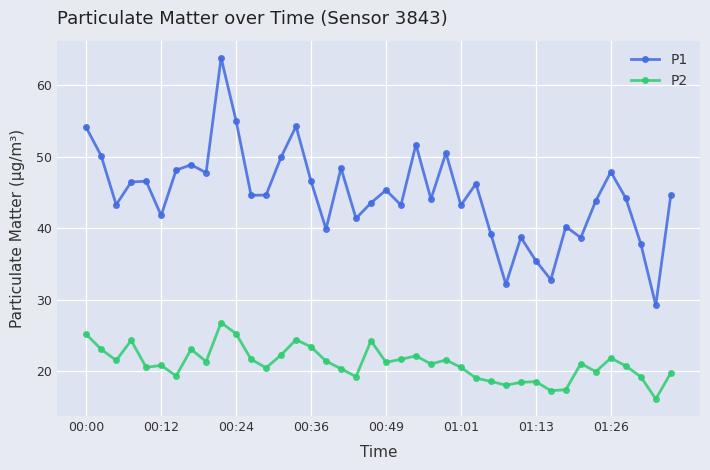

List the series in order of their overall mean, highest first.

P1, P2